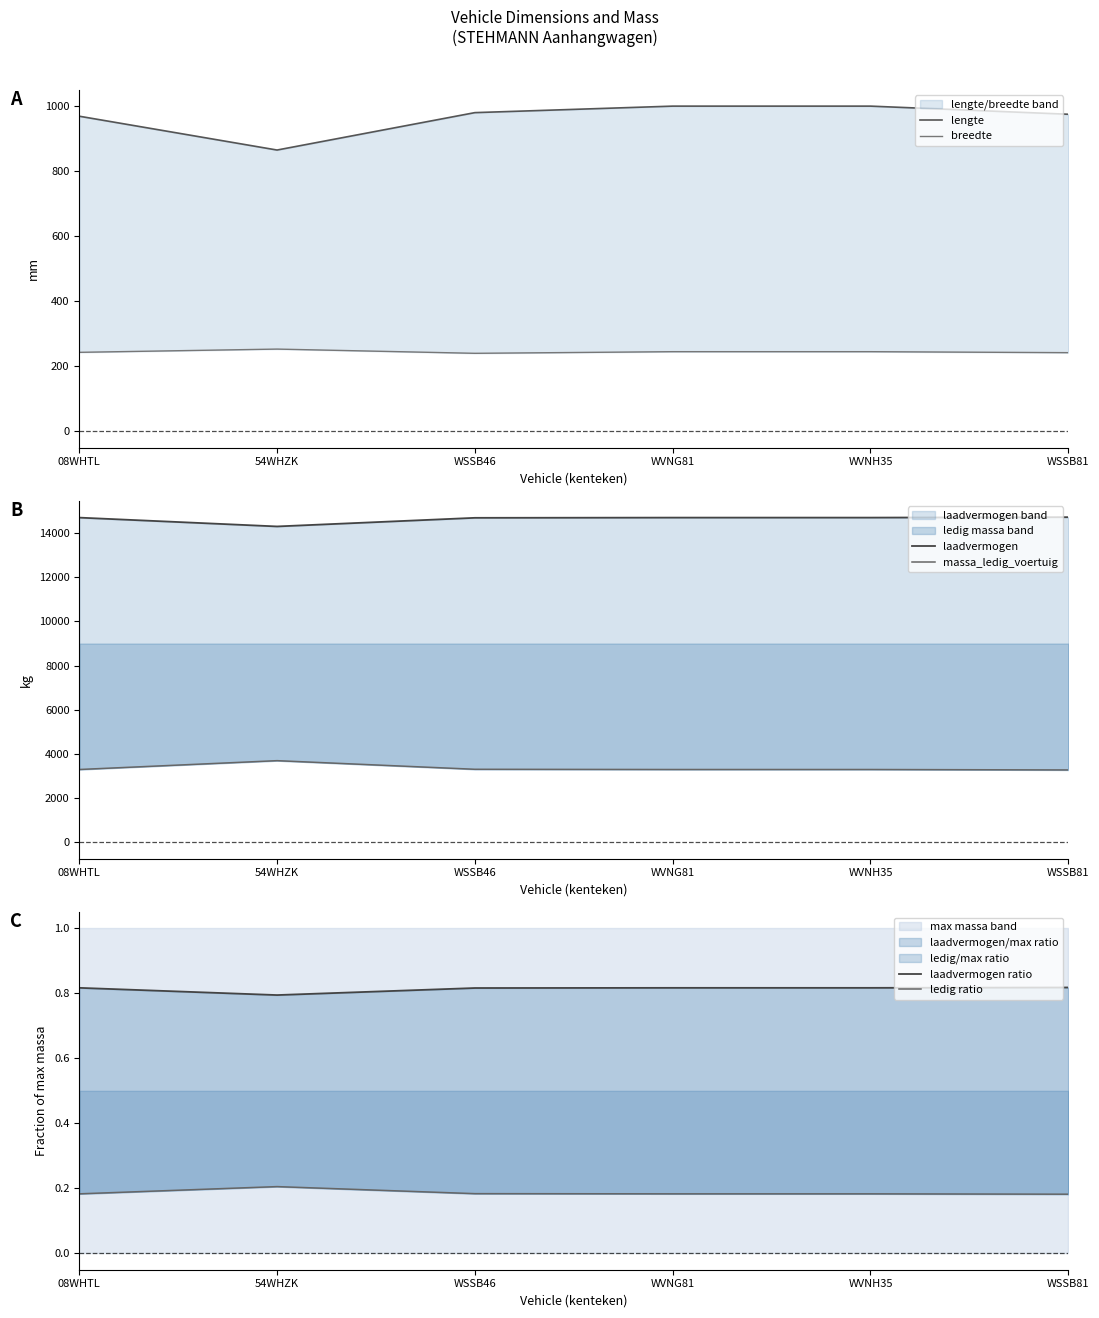

What is the difference between the highest and lowest values at WVNG81?

14699.8